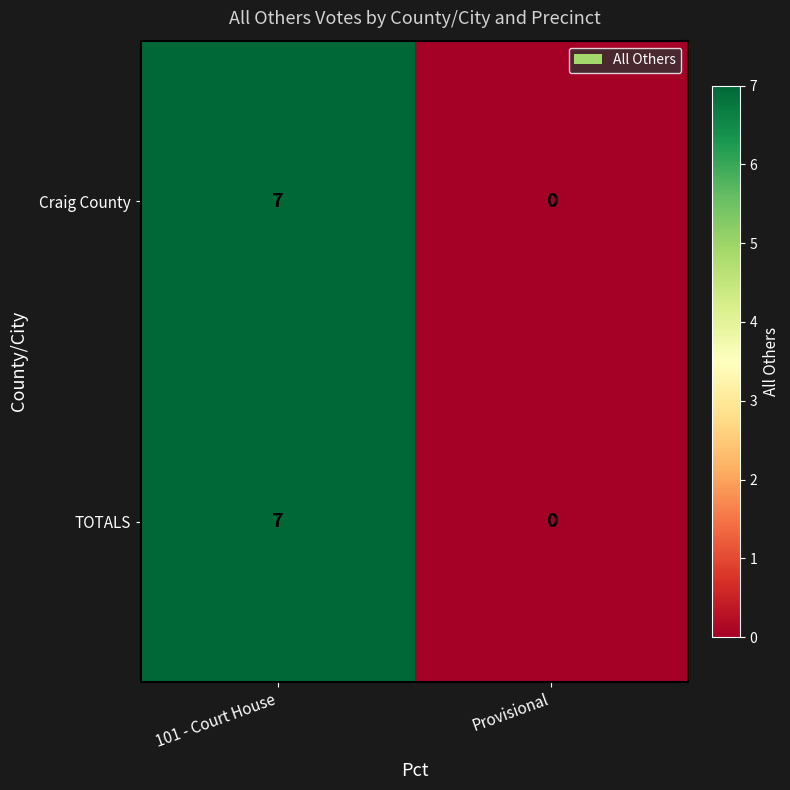

Read the Craig County value at 101 - Court House.

7